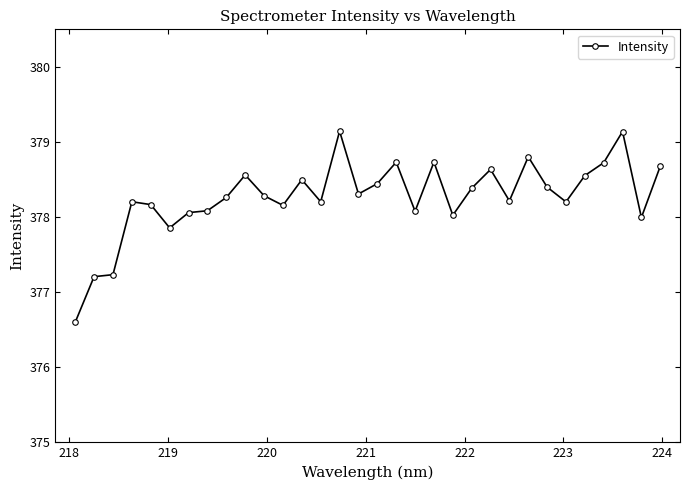

What is the difference between the second highest and minimum values?

2.5